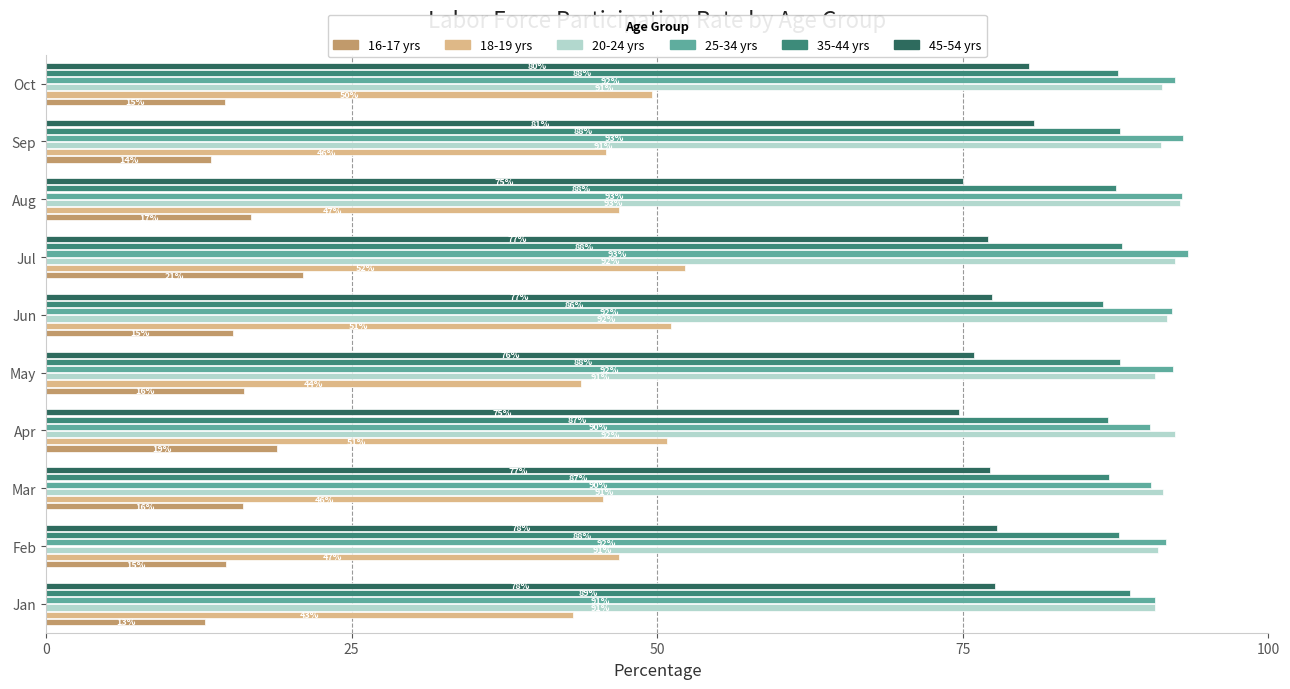

What value does the 35-44 yrs series have at May?

87.9